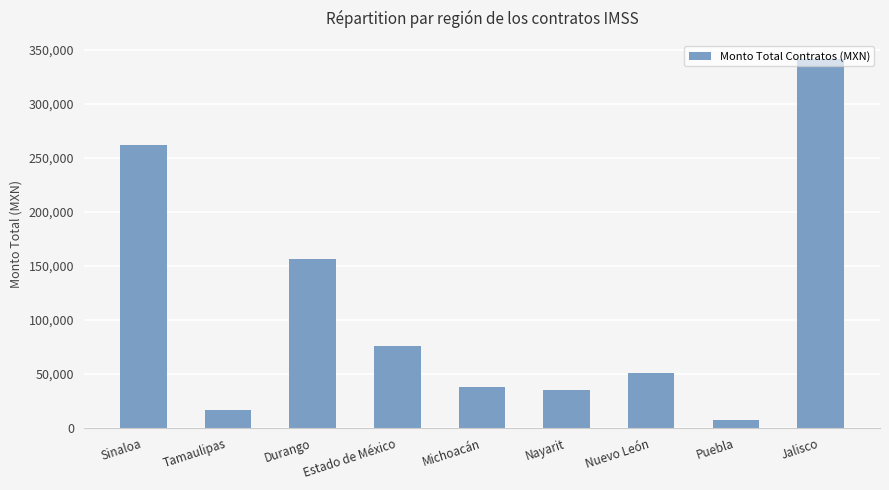

What is the value of the 9th bar from the left?

341597.0